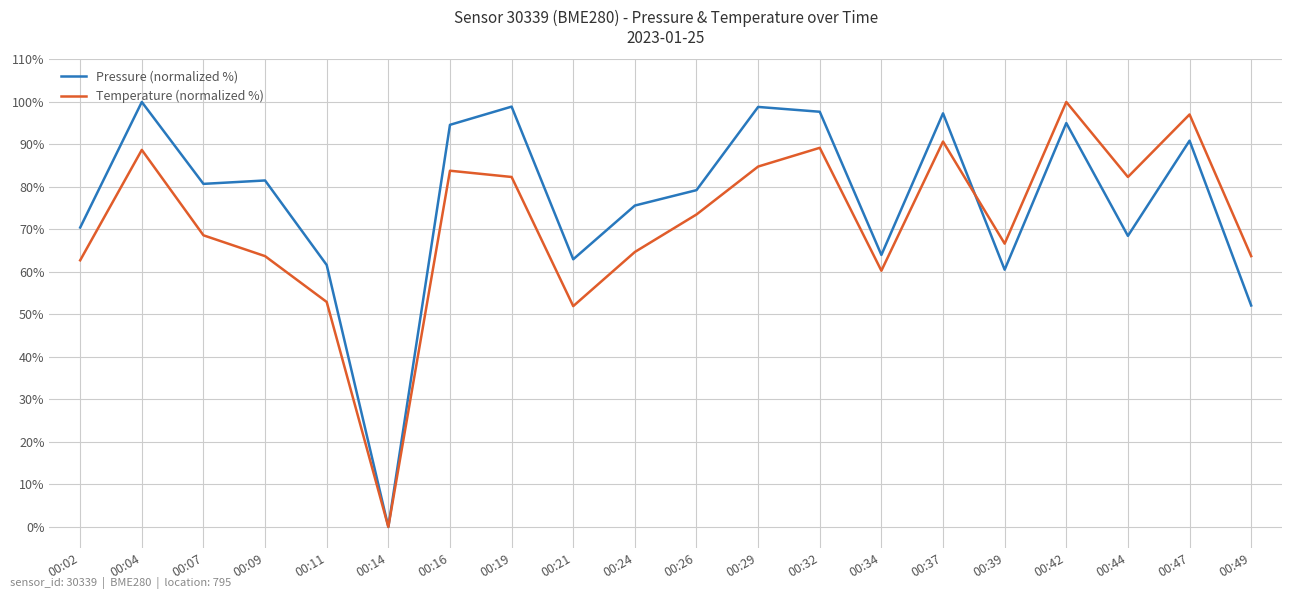

What is the difference between the highest and lowest values at 00:42?

5.0